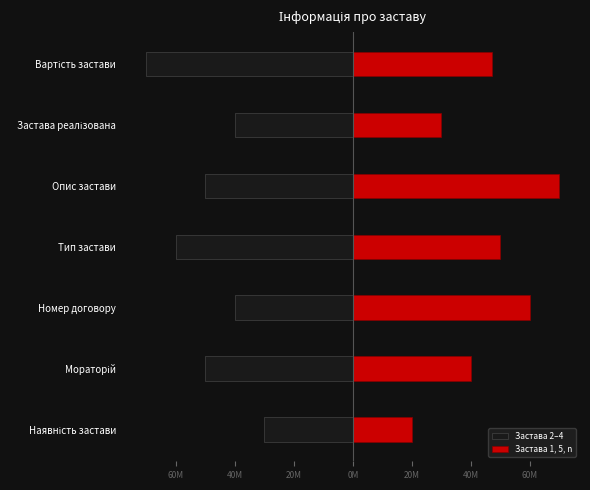

What is the difference between the maximum and second lowest values in the Застава 1, 5, n series?

40000000